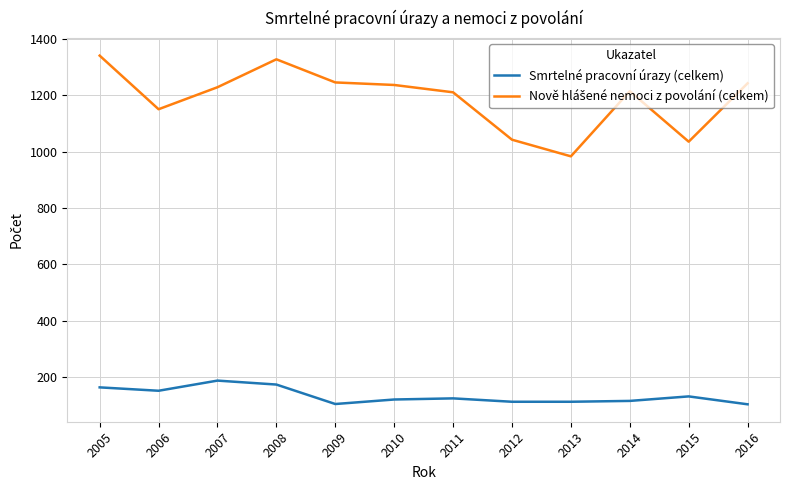

What is the total value across all series at 2009?

1350